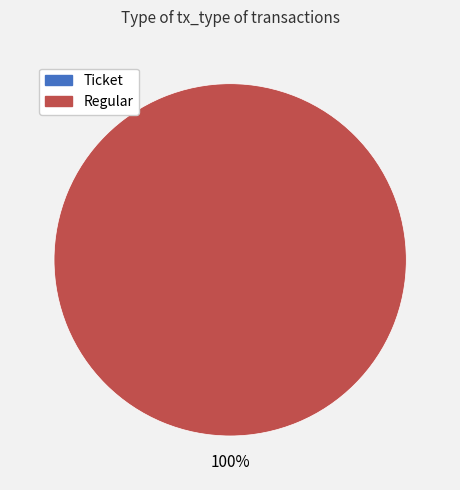

What is the total percentage of Ticket and Regular?

100.0%